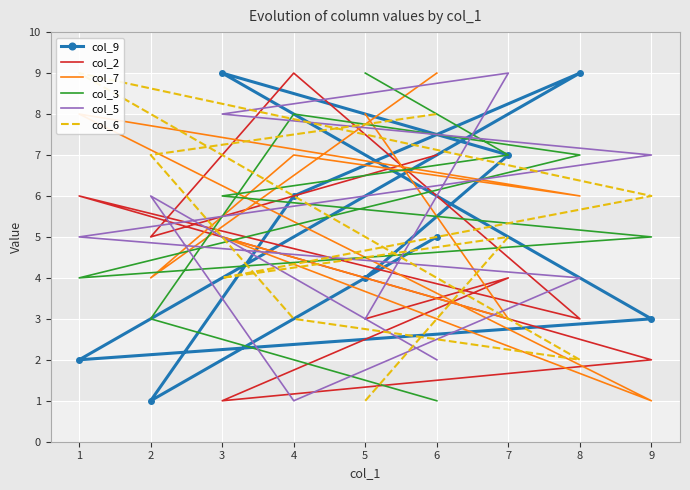

Which has a higher value, 4 or 6?

4